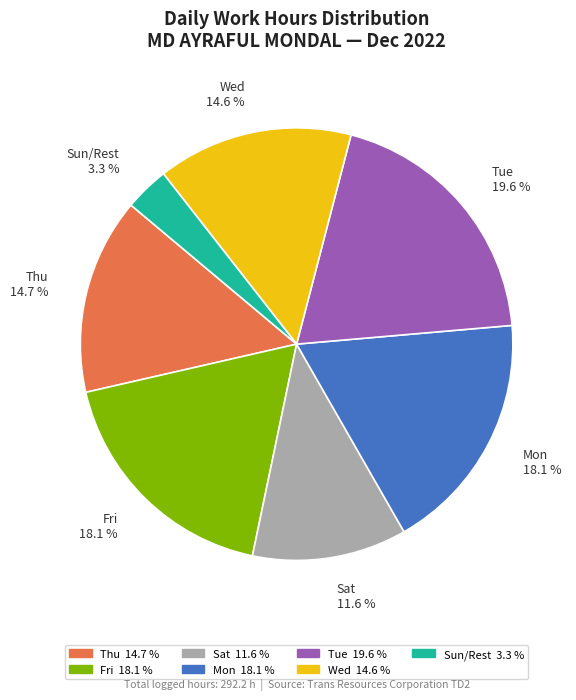

Count the number of slices in the pie.

7